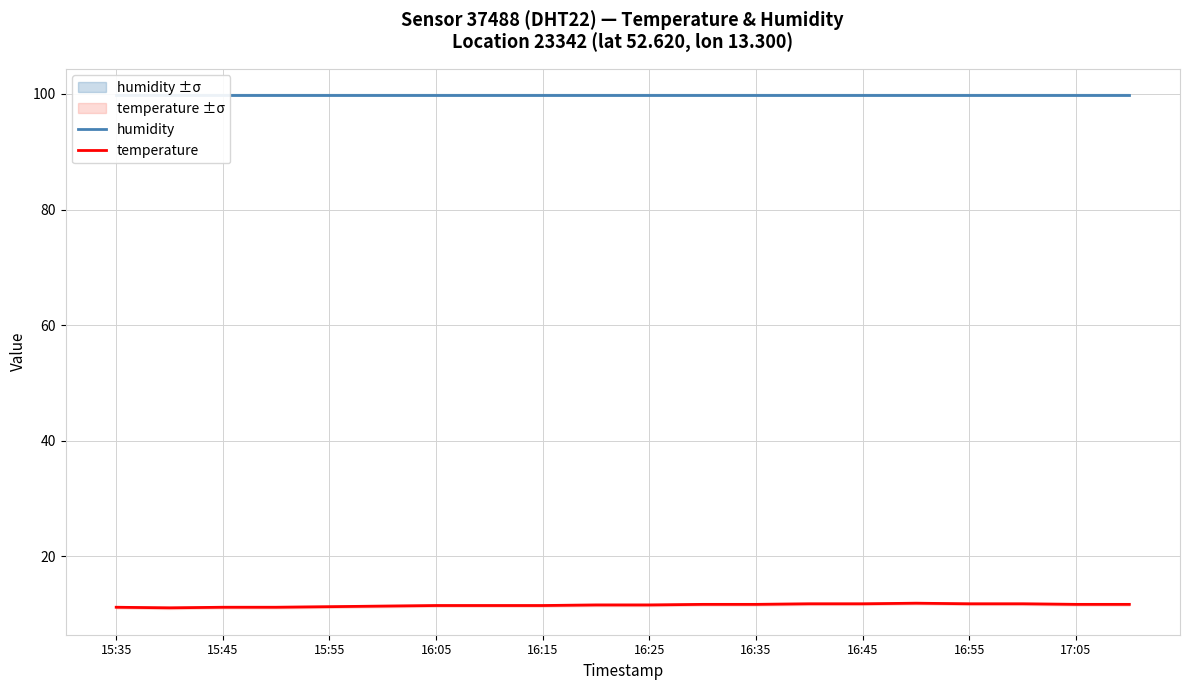

What is the lowest value of the temperature series?

11.1